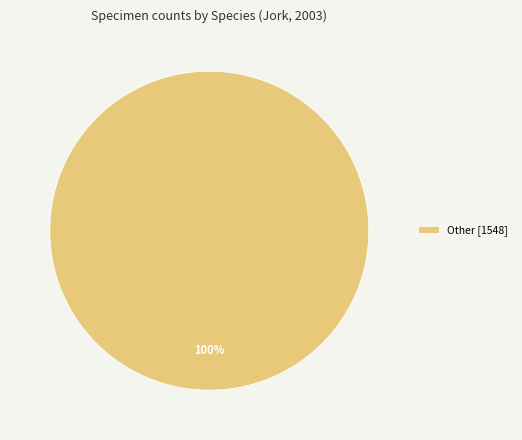

The Other [1548] slice represents 100% of the pie. True or false?

True